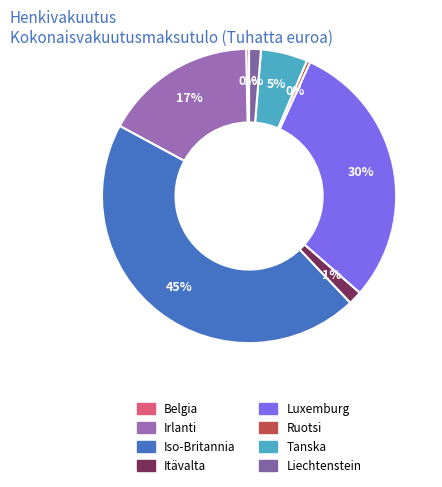

To the nearest percent, what is the difference between the largest and smallest slice percentages?

45%